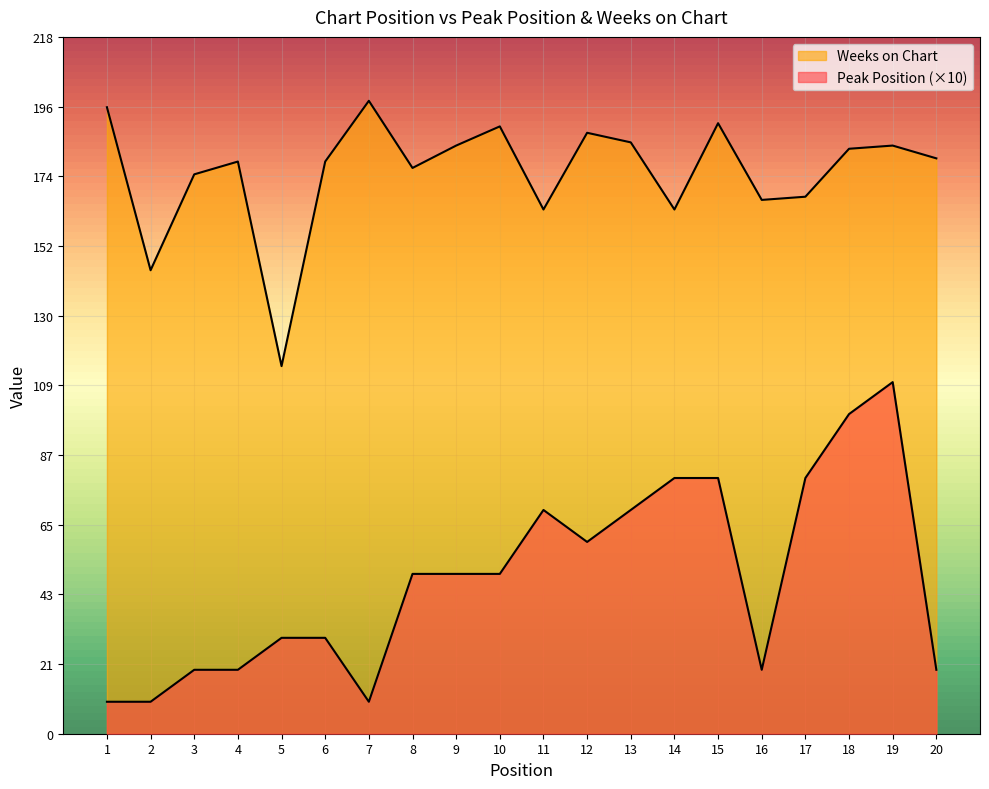

Which series has the widest spread of values?

Peak Position